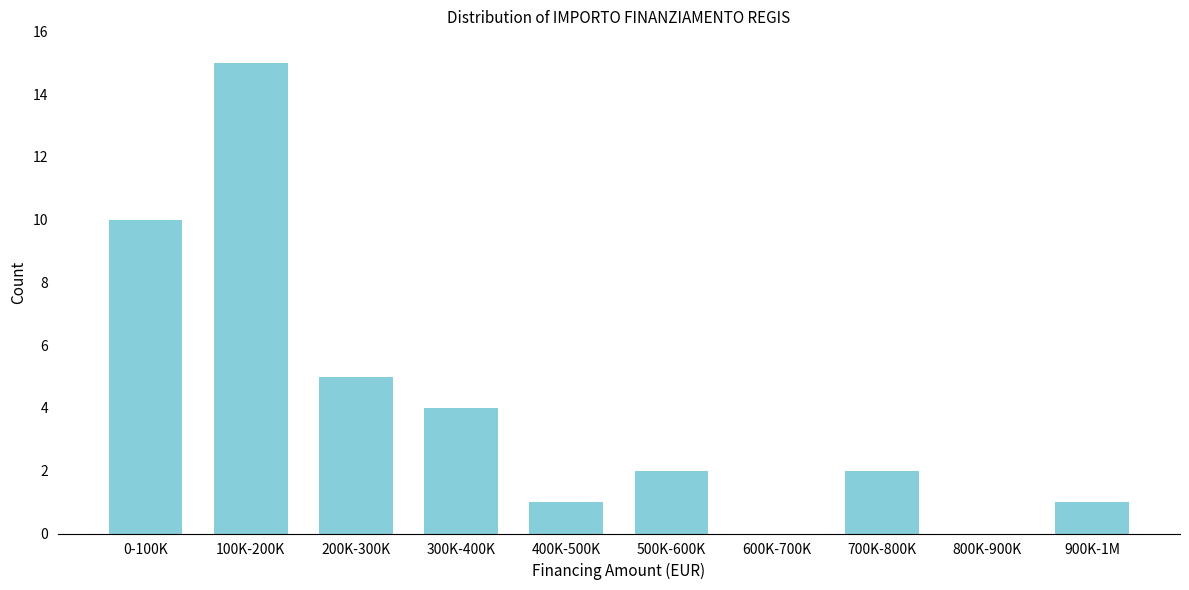

Reading left to right, extract all data points from this chart.

0-100K=10	100K-200K=15	200K-300K=5	300K-400K=4	400K-500K=1	500K-600K=2	600K-700K=0	700K-800K=2	800K-900K=0	900K-1M=1